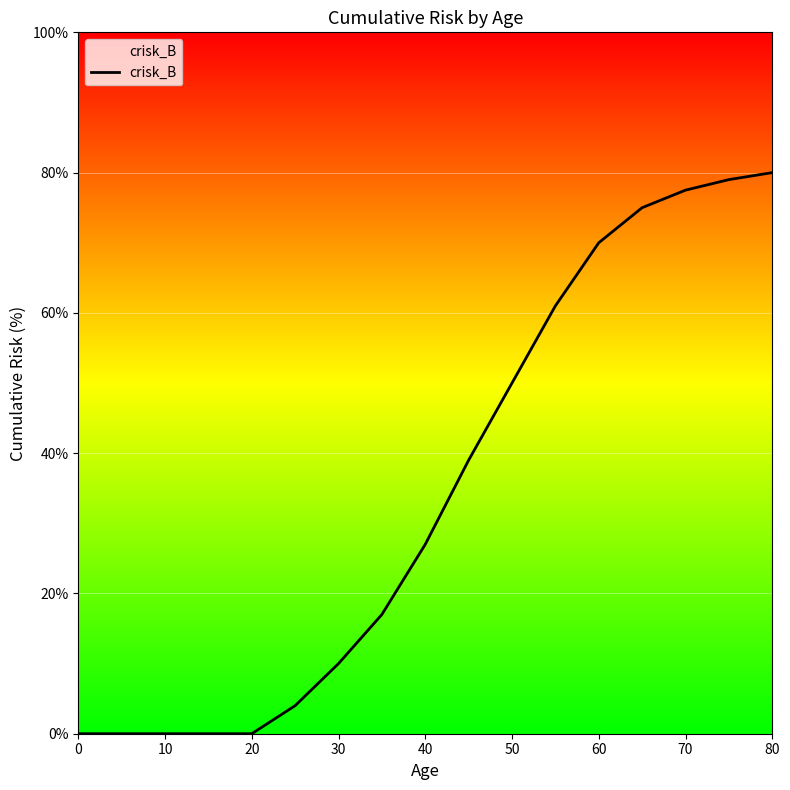

What is the difference between the maximum and minimum values?

80.0